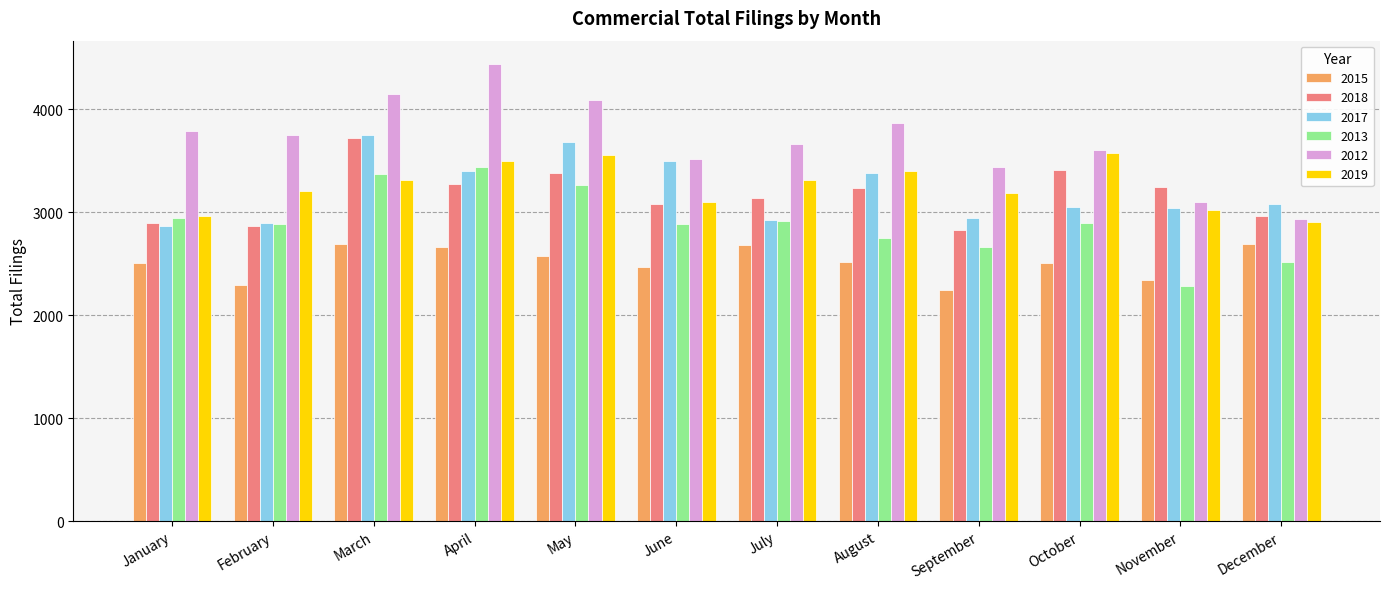

How many groups of bars are there?

12